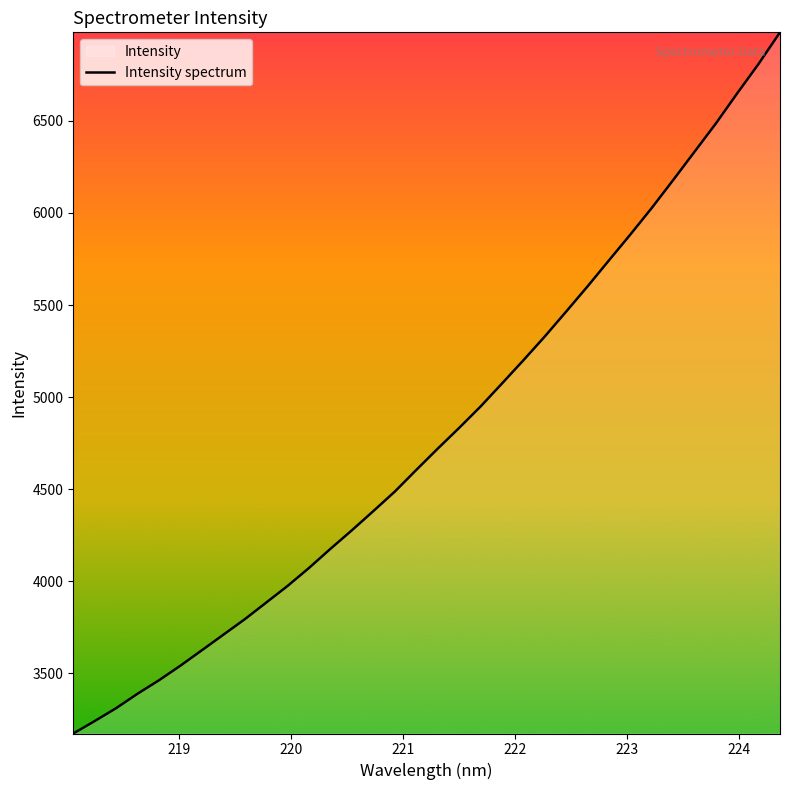

What is the difference between the maximum and minimum values?

3807.3